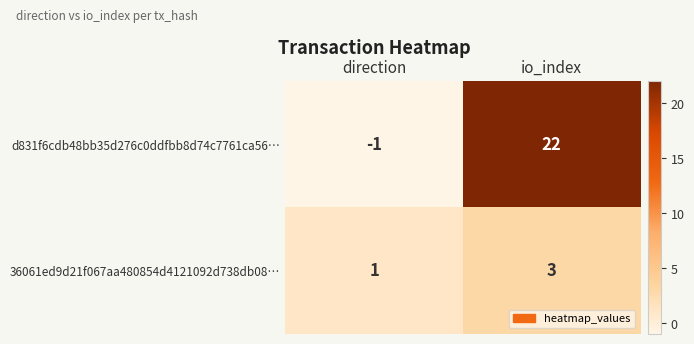

Which label corresponds to the smallest value in the chart?

direction